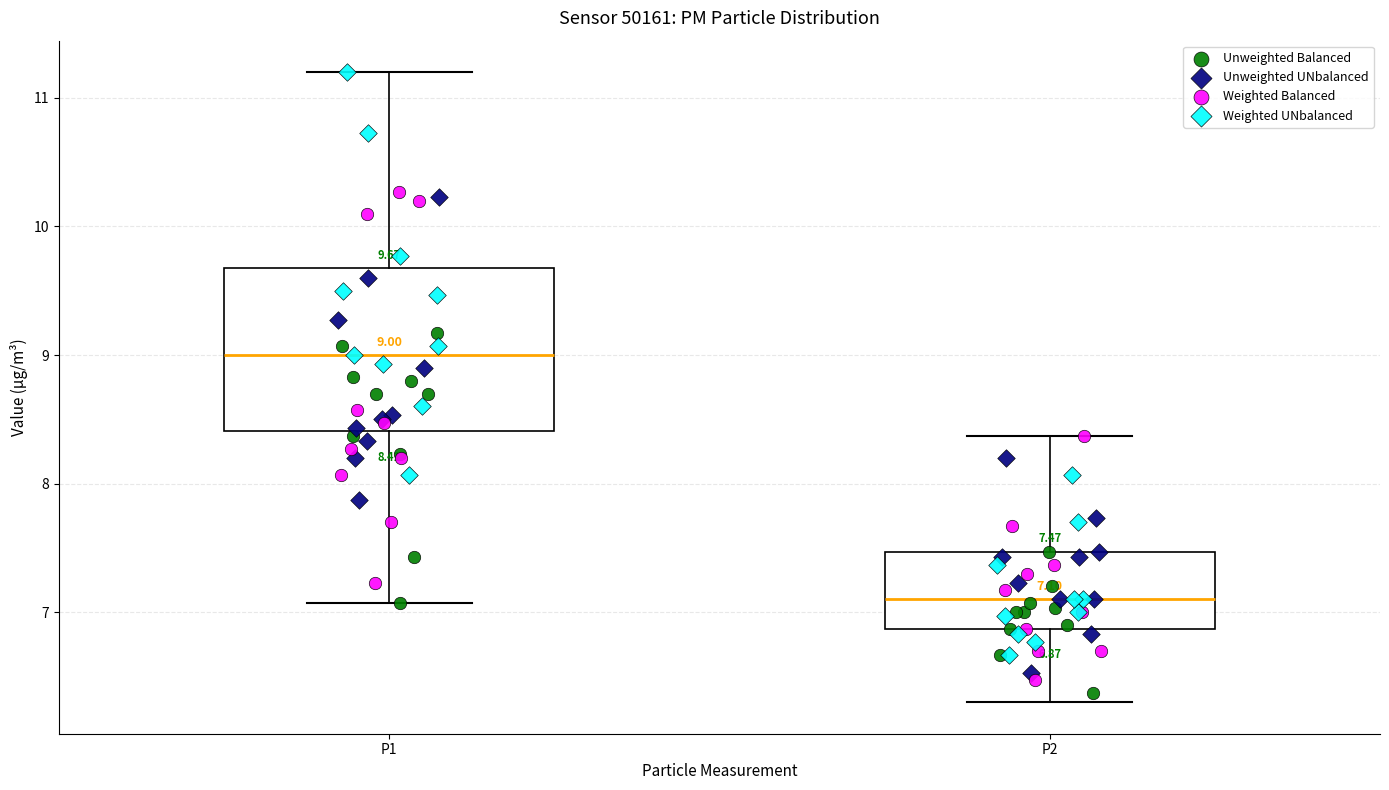

Which box has the lowest median line?

P2